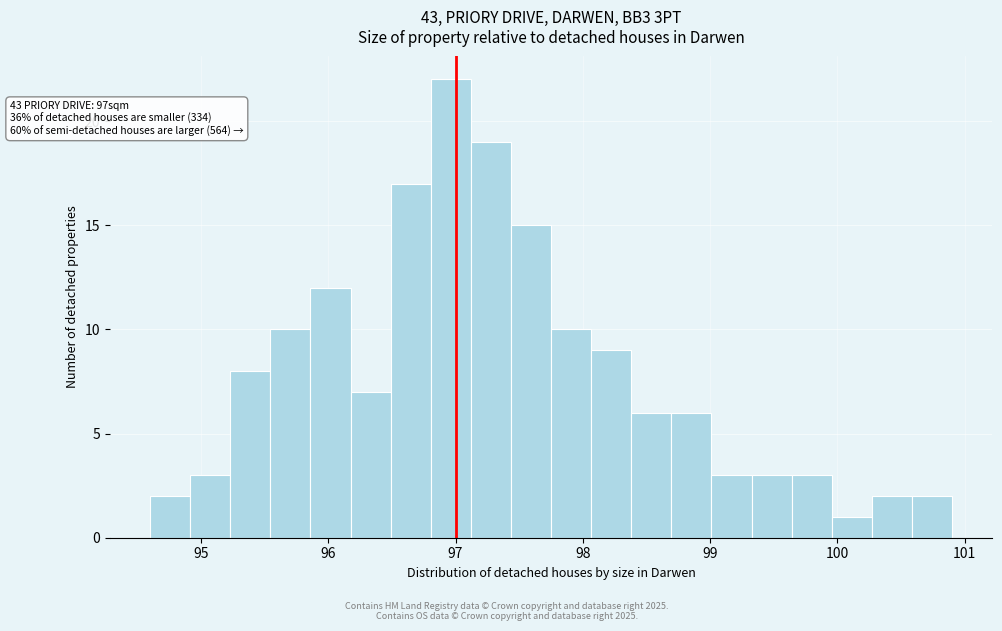

Around what value on the x-axis is the tallest bar? Give the approximate position of its centre, as read against the axis.

97.0